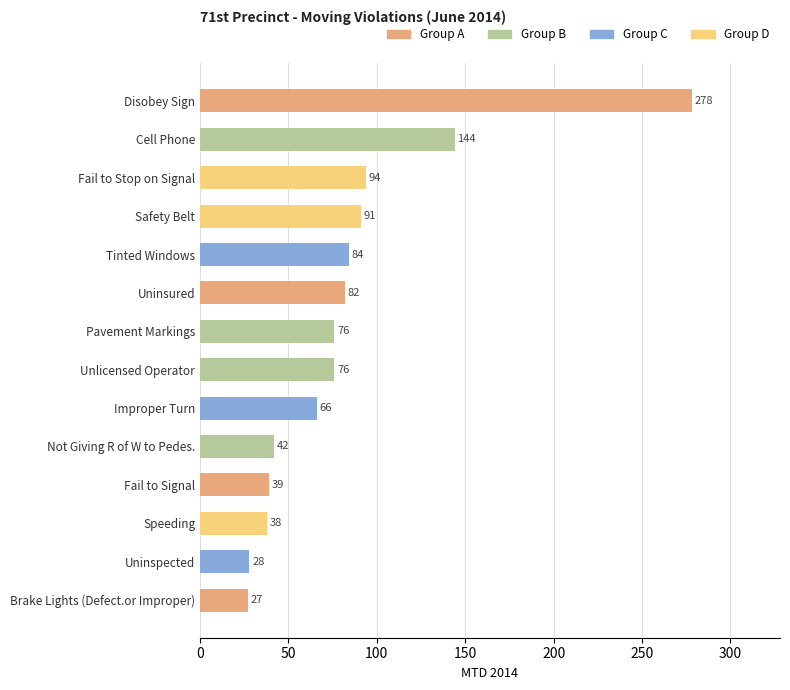

At which label is the value closest to 152?

Cell Phone